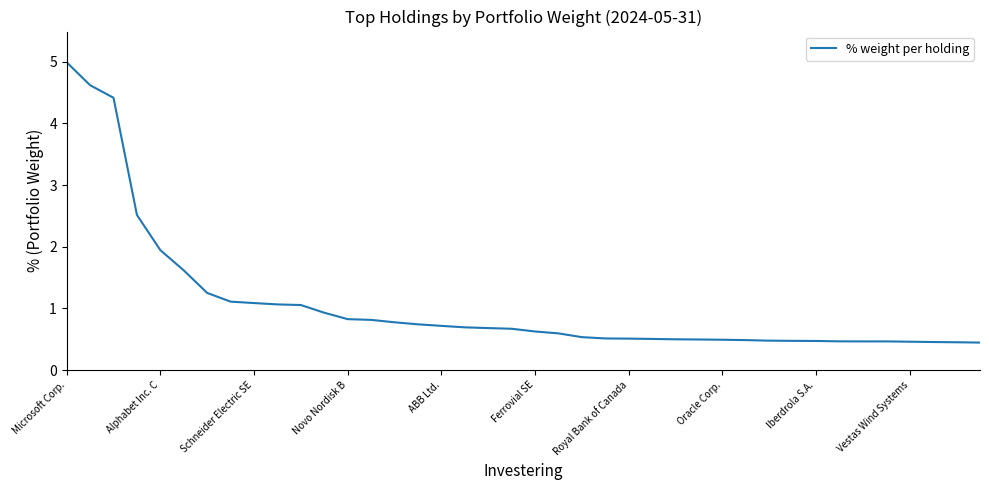

What is the average value?

1.1